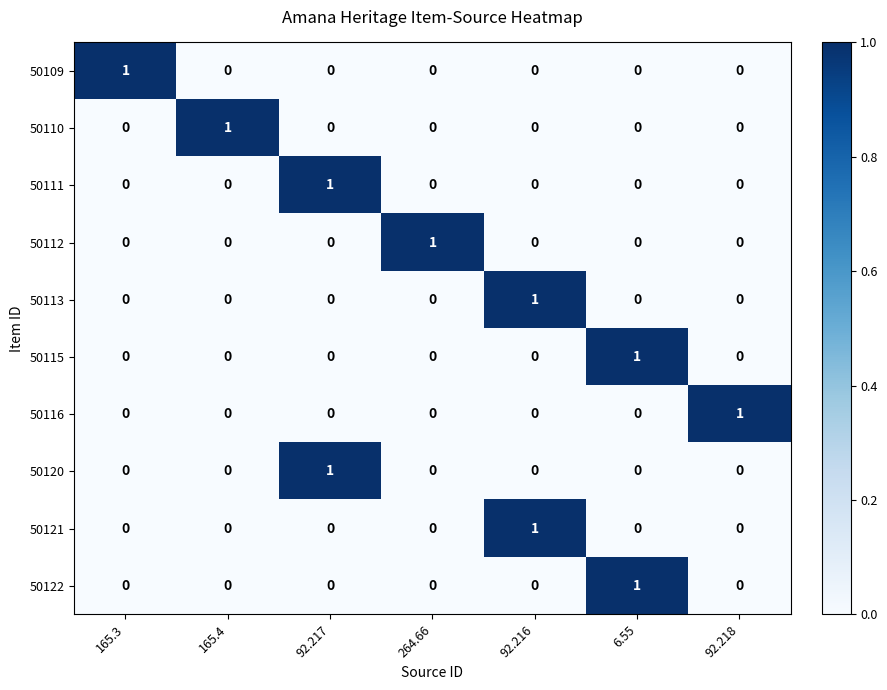

At how many categories does at least one series exceed 0?

7